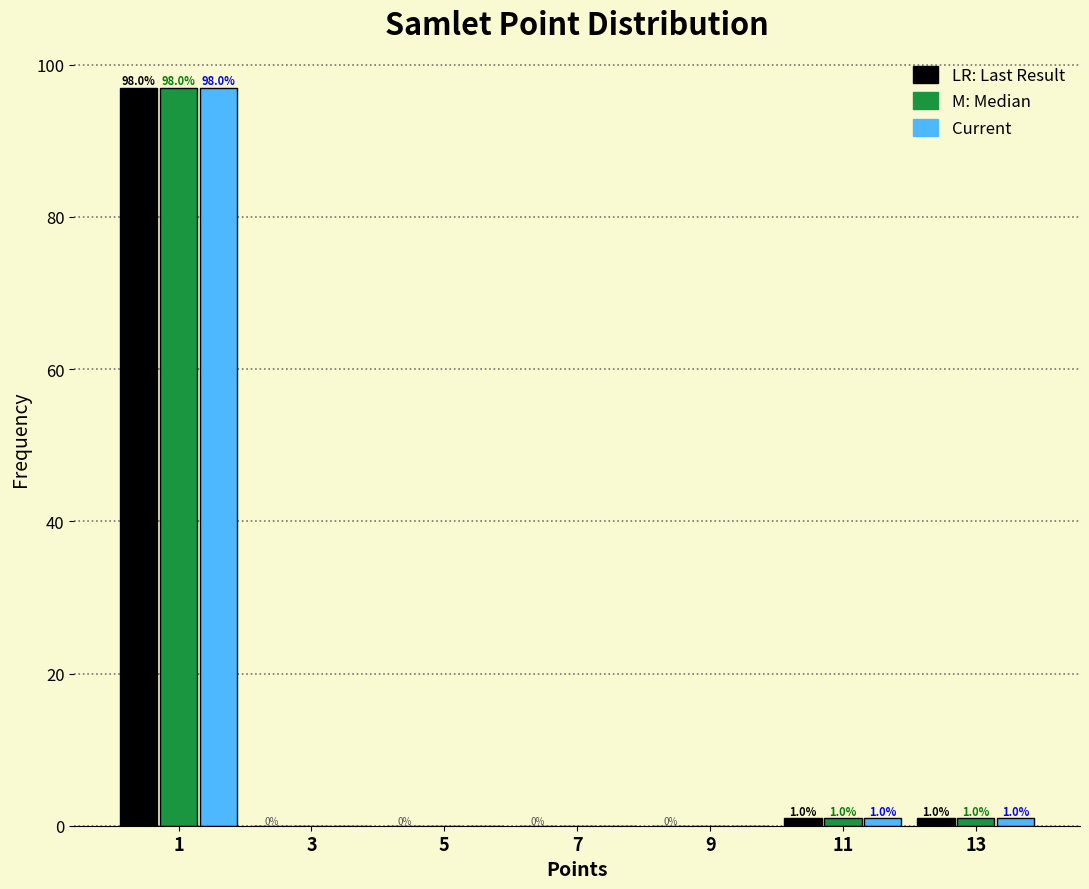

What is the maximum value shown in the chart?

97